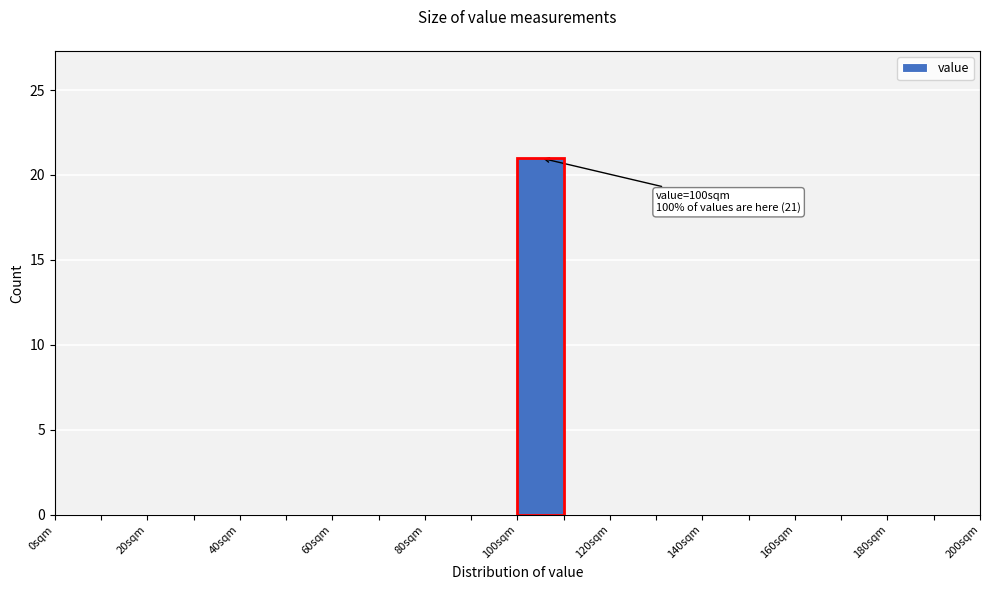

Over which range of the x-axis is the bar tallest?

100 to 110